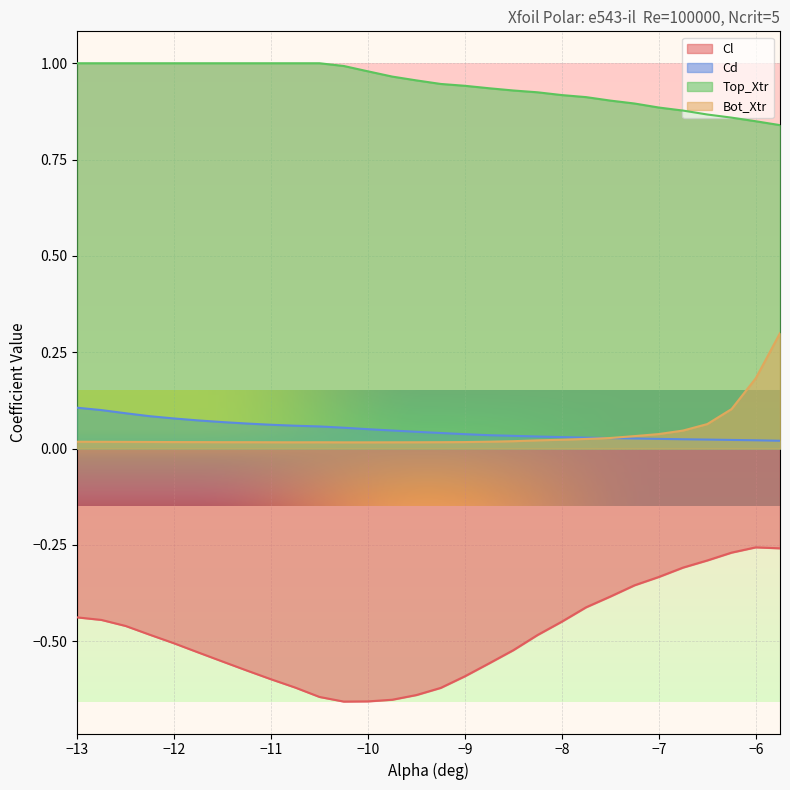

Rank the series by their maximum value, from highest to lowest.

Top_Xtr, Bot_Xtr, Cd, Cl